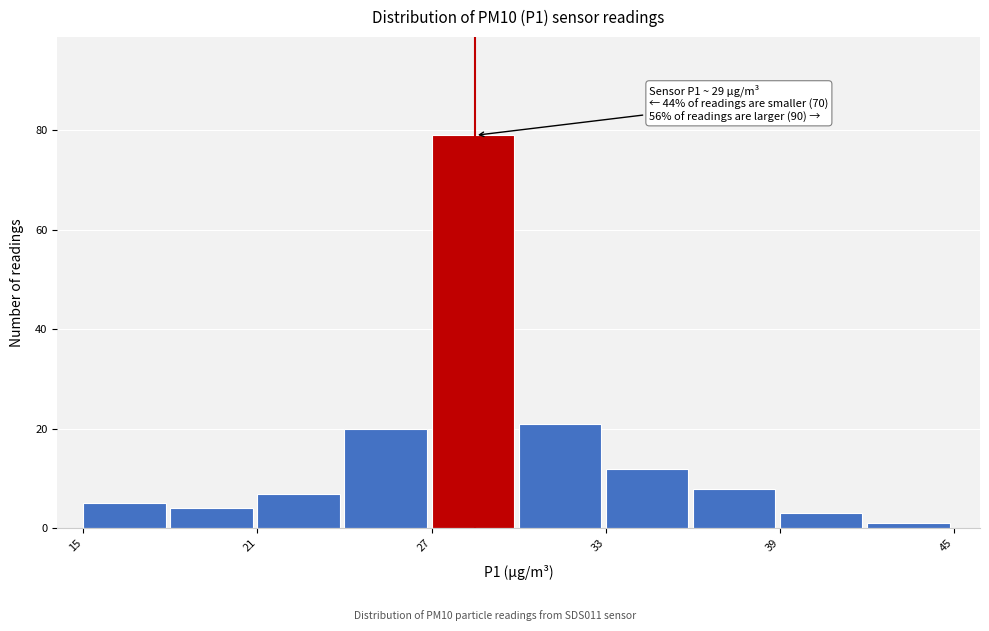

Read against the x-axis, roughly where is the centre of the tallest bar?

28